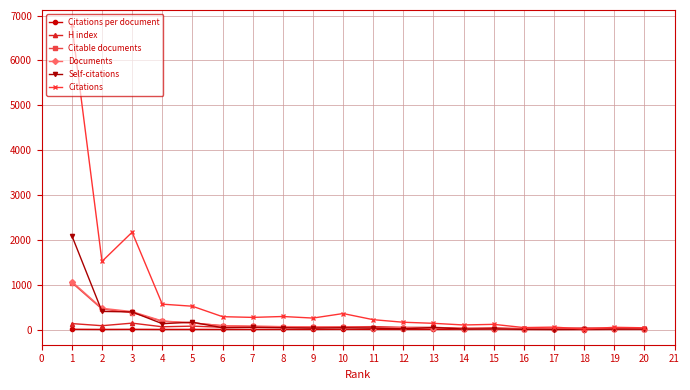

What is the approximate value of Citations per document at 8?

4.4